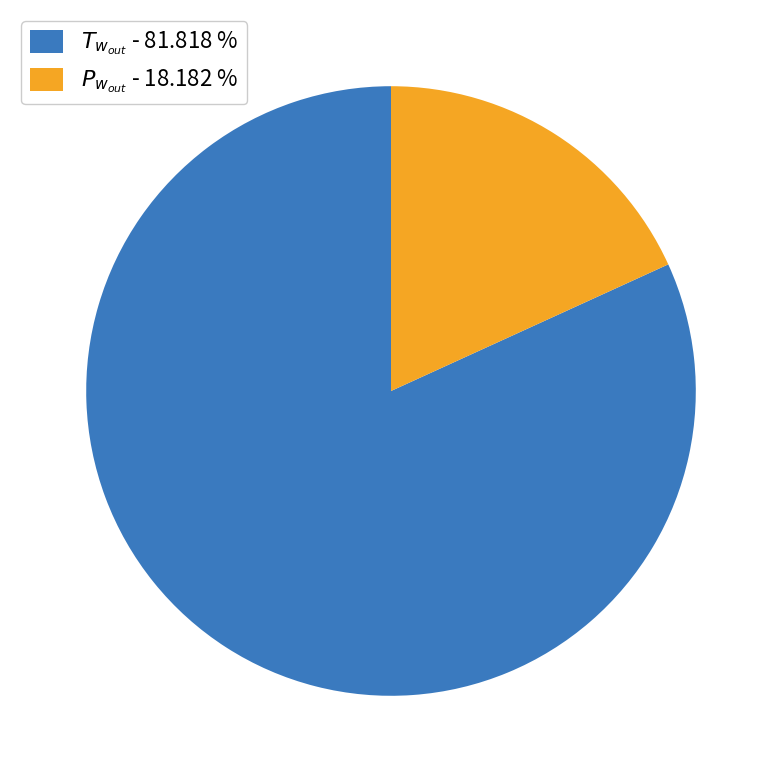

What is the largest slice in the pie chart?

$T_{w_{out}}$ - 81.818 %